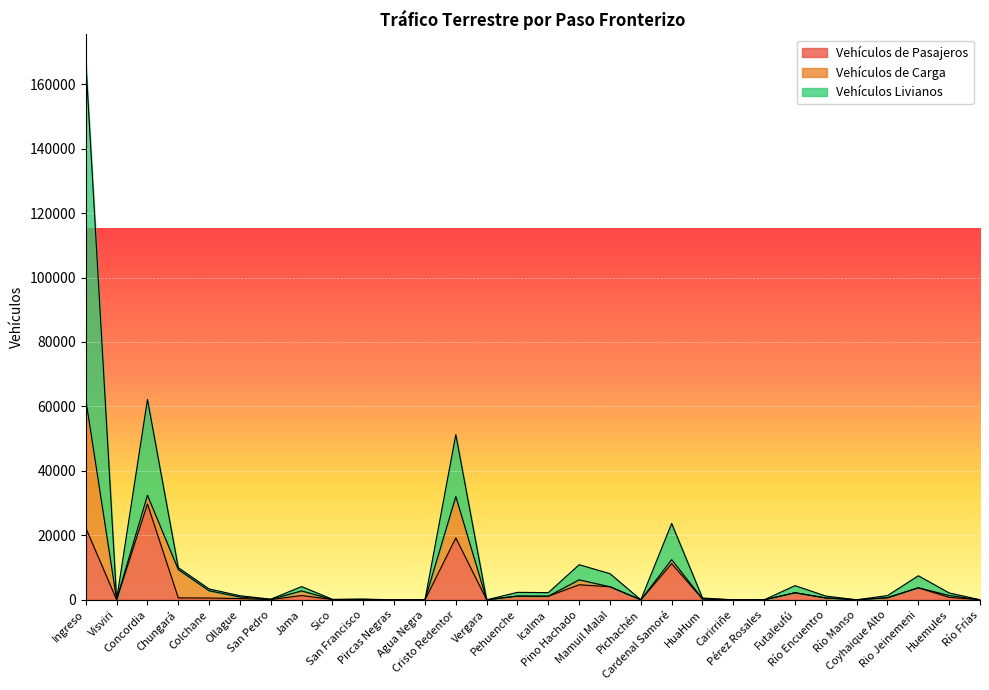

How many lines are shown in the chart?

3